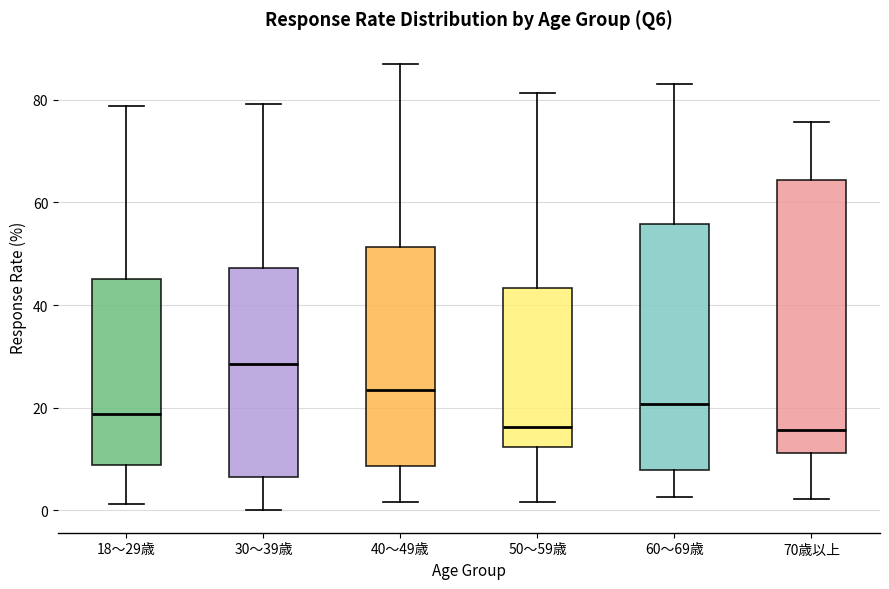

Reading left to right, transcribe this box plot: for each box, give where its median line is, the range the box spans, and where its two whiskers end, as read against the y-axis. The values are not printed on the chart, so give them approximately, as read against the axis.

18～29歳: median 18, box 8 to 46, whiskers 2 to 78
30～39歳: median 28, box 6 to 48, whiskers 0 to 80
40～49歳: median 24, box 8 to 52, whiskers 2 to 88
50～59歳: median 16, box 12 to 44, whiskers 2 to 82
60～69歳: median 20, box 8 to 56, whiskers 2 to 84
70歳以上: median 16, box 12 to 64, whiskers 2 to 76